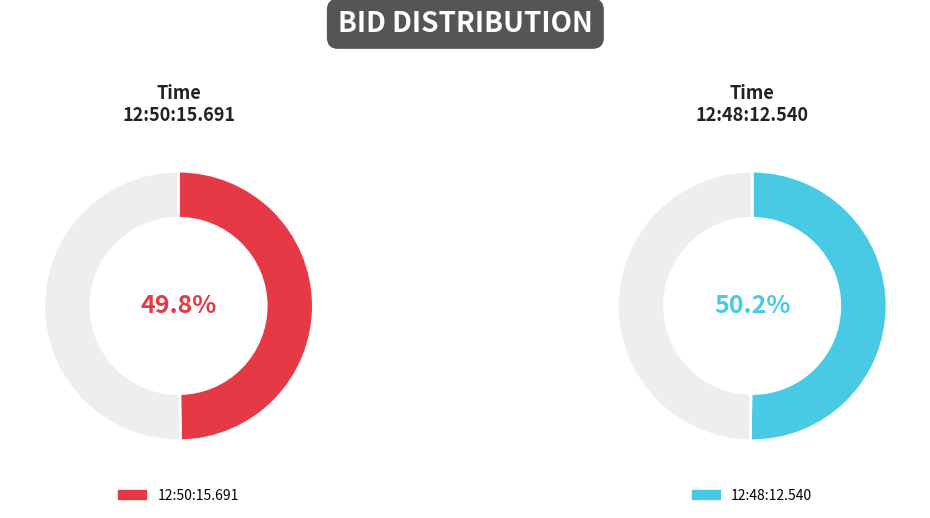

Approximately how many times larger is the value at 12:50:15.691 compared to 12:48:12.540?

1.0